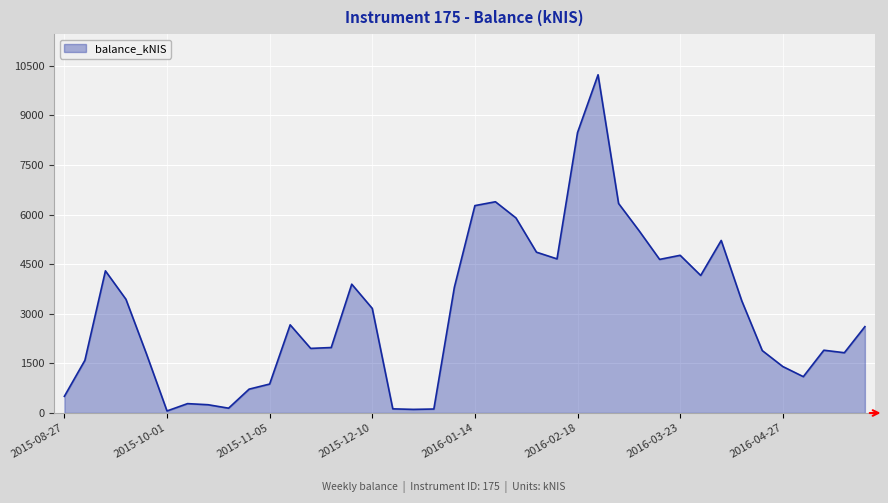

What is the difference between the maximum and minimum values?

10167.1